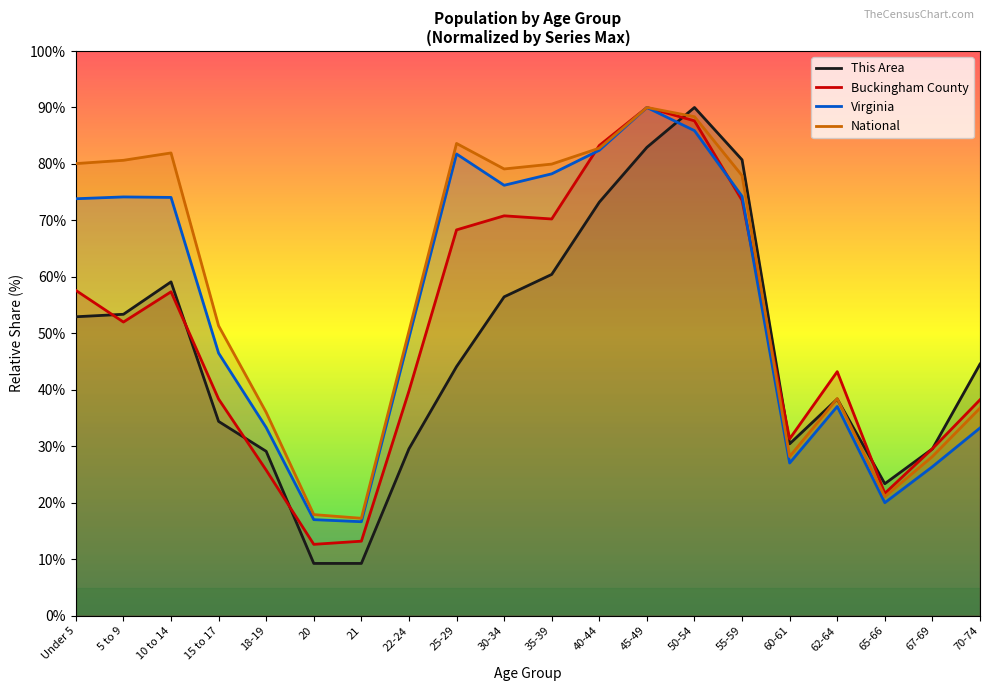

Rank the series at 15 to 17 from highest to lowest value.

National, Virginia, Buckingham County, This Area